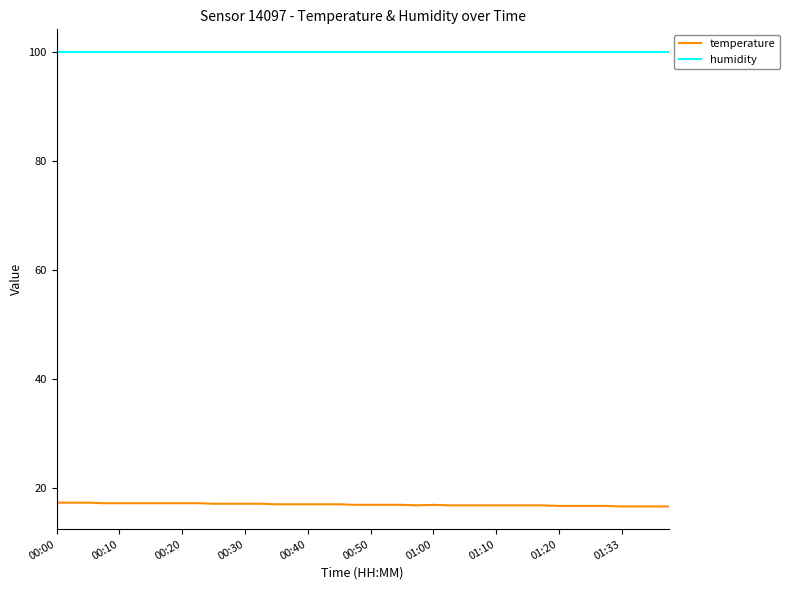

List the series in order of their overall mean, highest first.

humidity, temperature